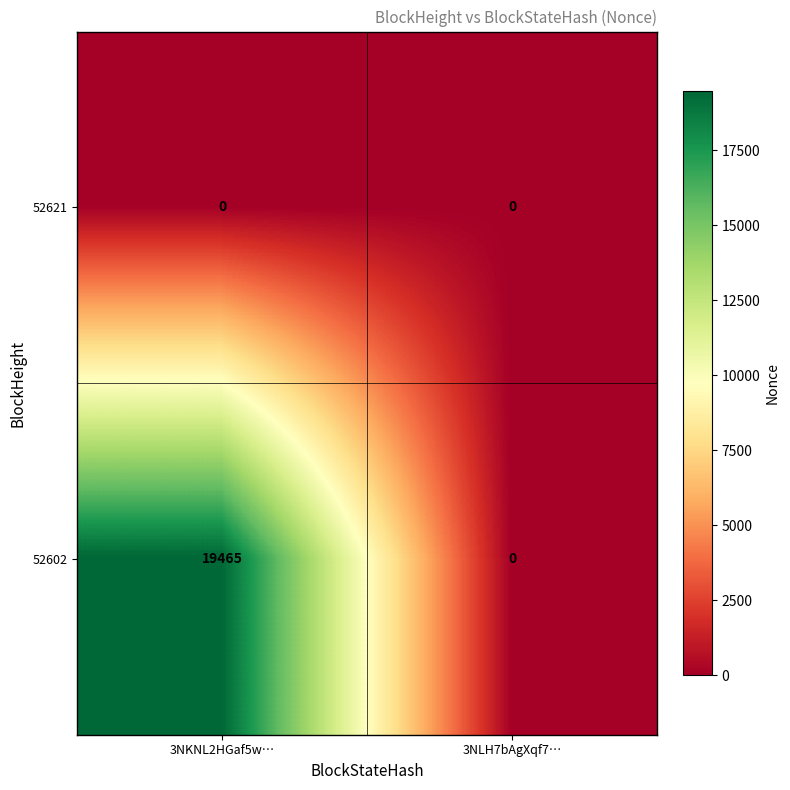

At which category is the sum across all series the highest?

3NKNL2HGaf5w…